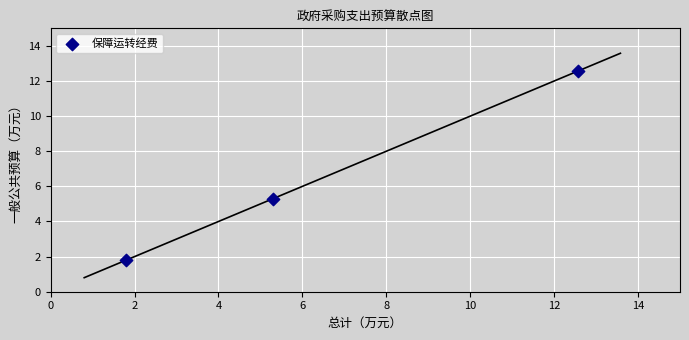

What Y value in the scatter plot is closest to 7?

5.3